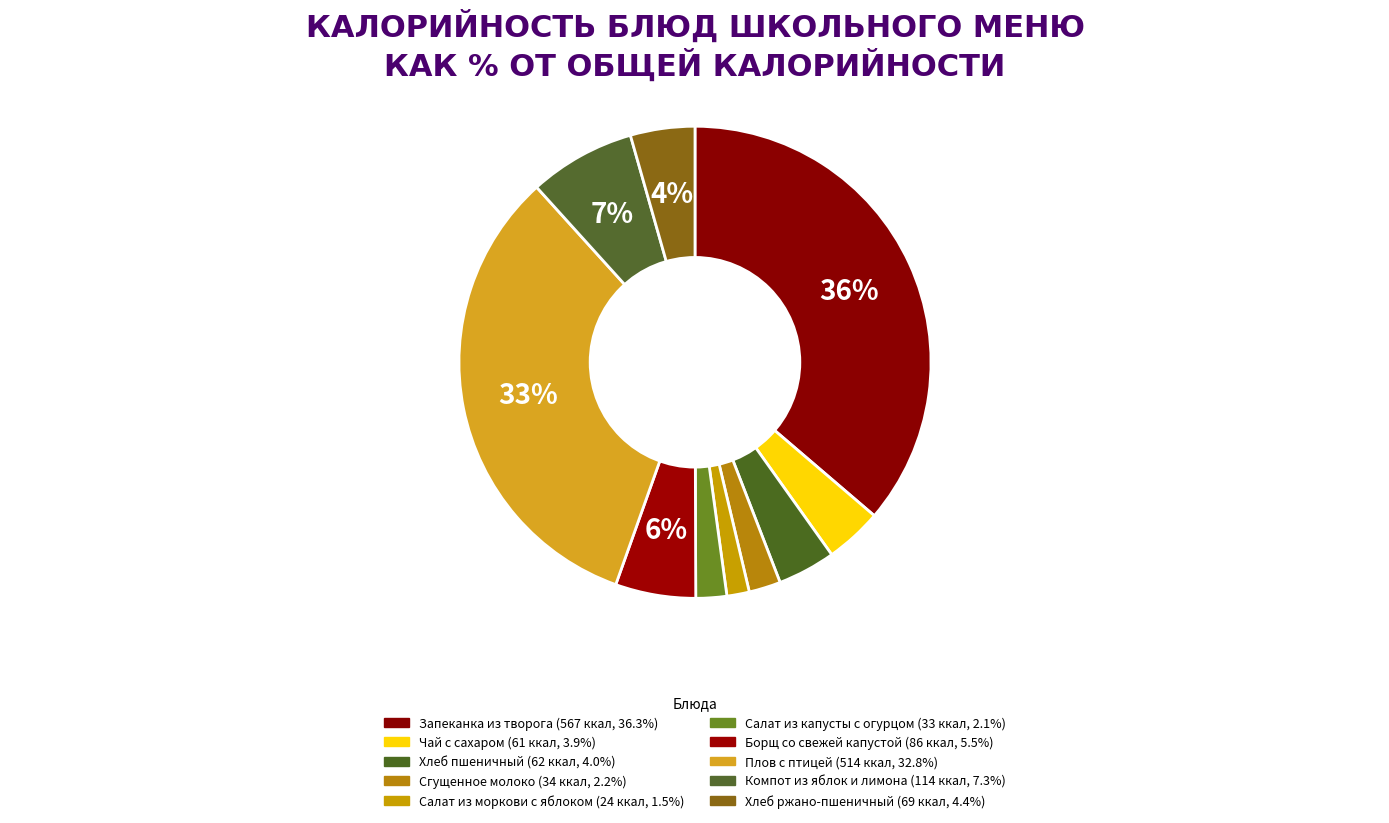

To the nearest percent, what portion does Хлеб пшеничный represent?

4%